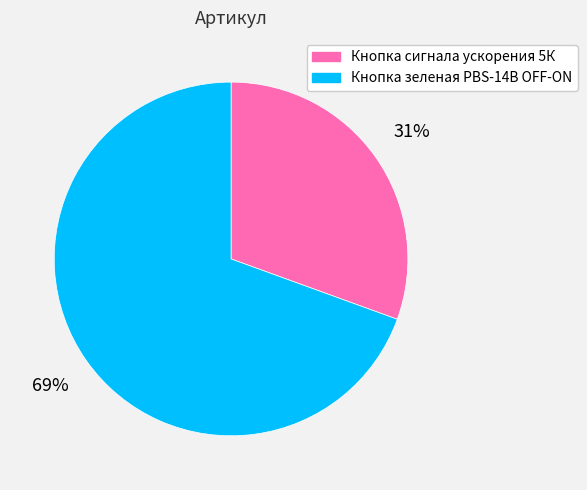

To the nearest percent, what percentage of the pie is Кнопка сигнала ускорения 5К?

31%